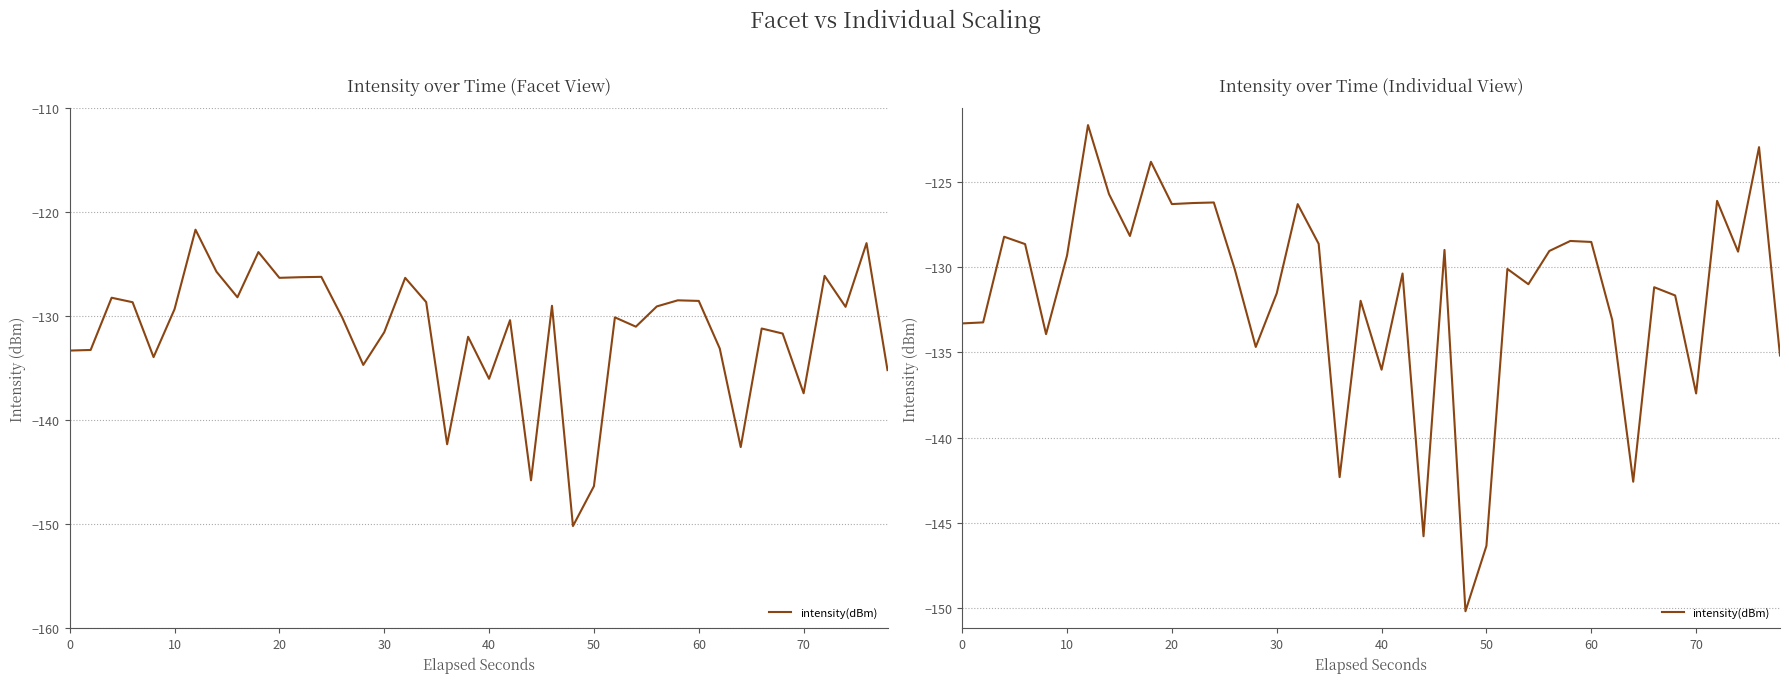

What is the difference between the maximum and minimum values?

28.5